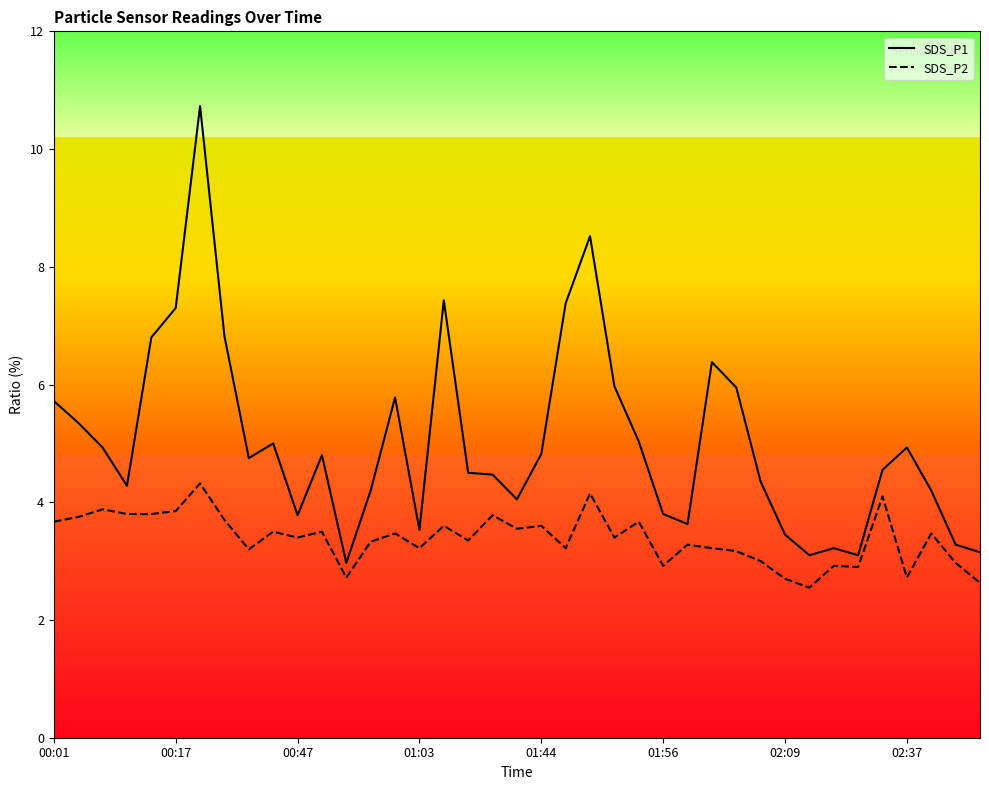

What is the maximum value for SDS_P2?

4.3